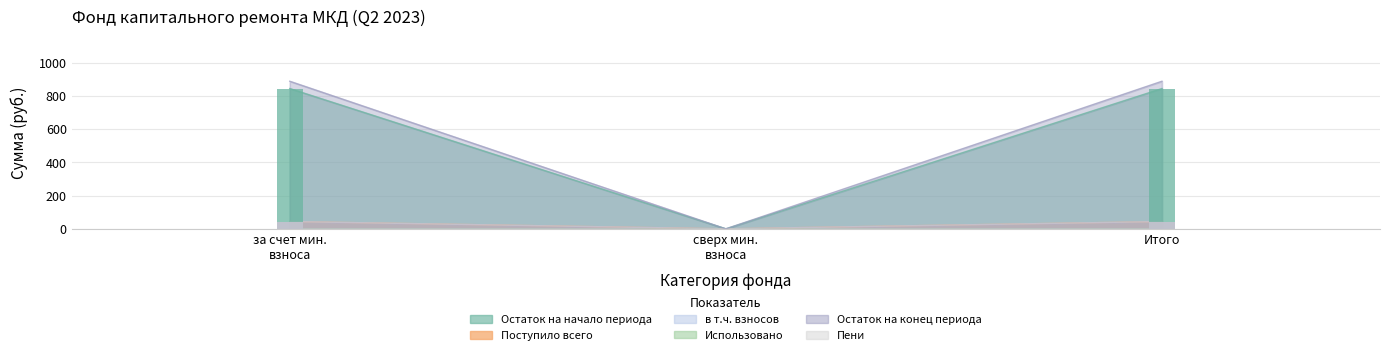

Which category has the highest value across all series?

за счет мин. взноса